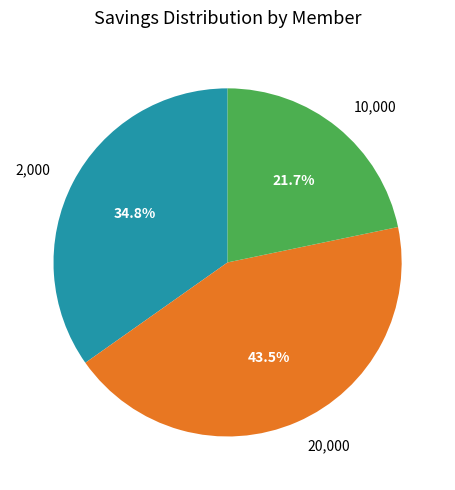

Count the number of slices in the pie.

3